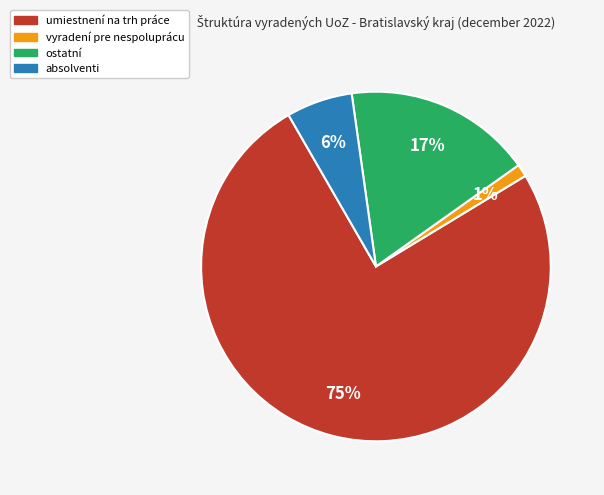

Which category accounts for the majority?

umiestnení na trh práce